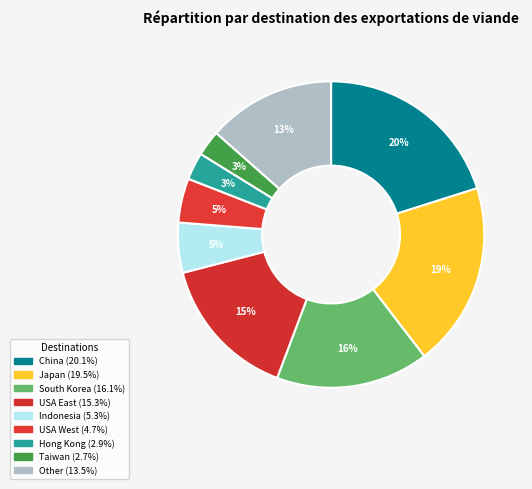

How many segments does this pie chart have?

9